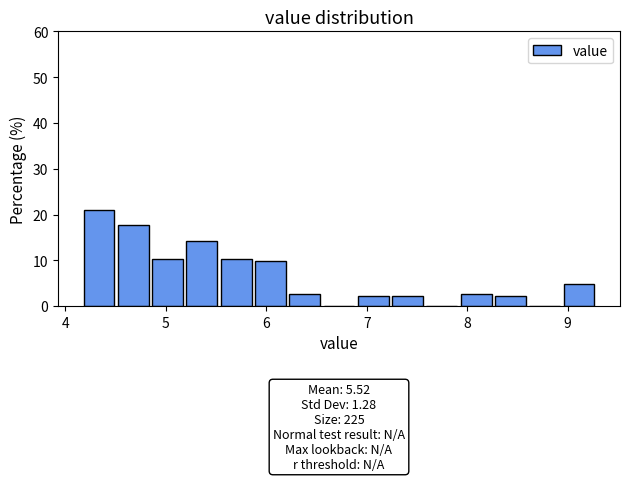

Read against the x-axis, roughly where is the centre of the tallest bar?

4.3